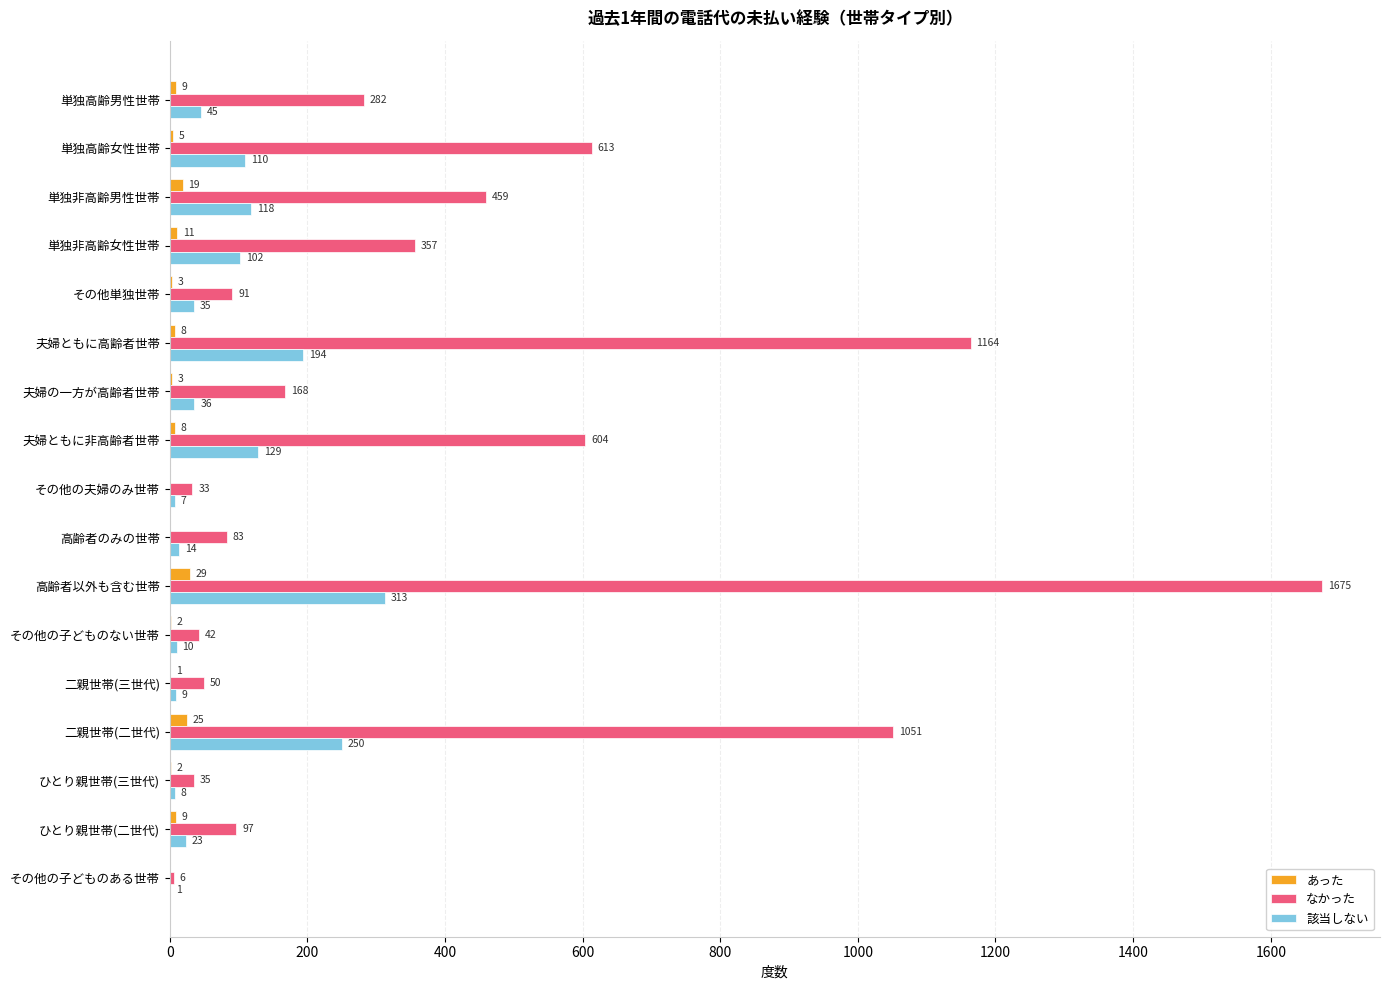

The value of 該当しない at ひとり親世帯(三世代) is 8. True or false?

True